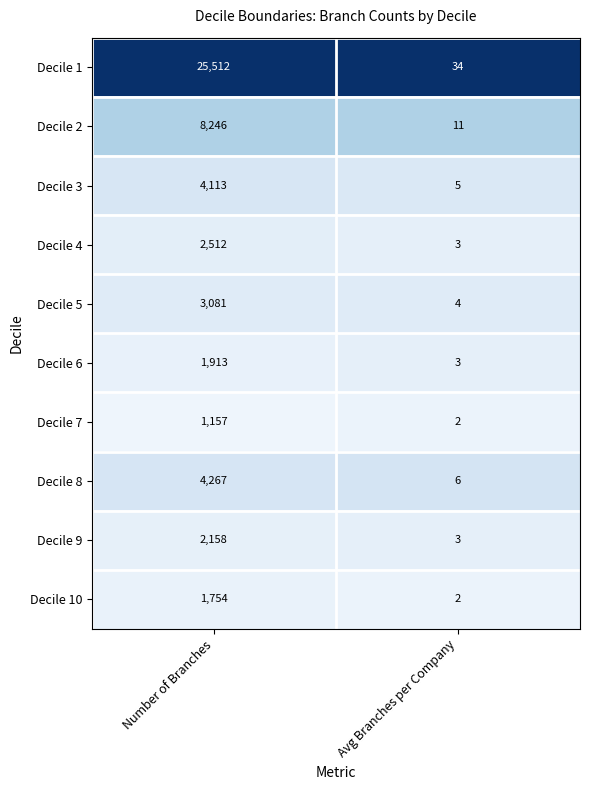

What is the highest value of the Decile 8 series?

4267